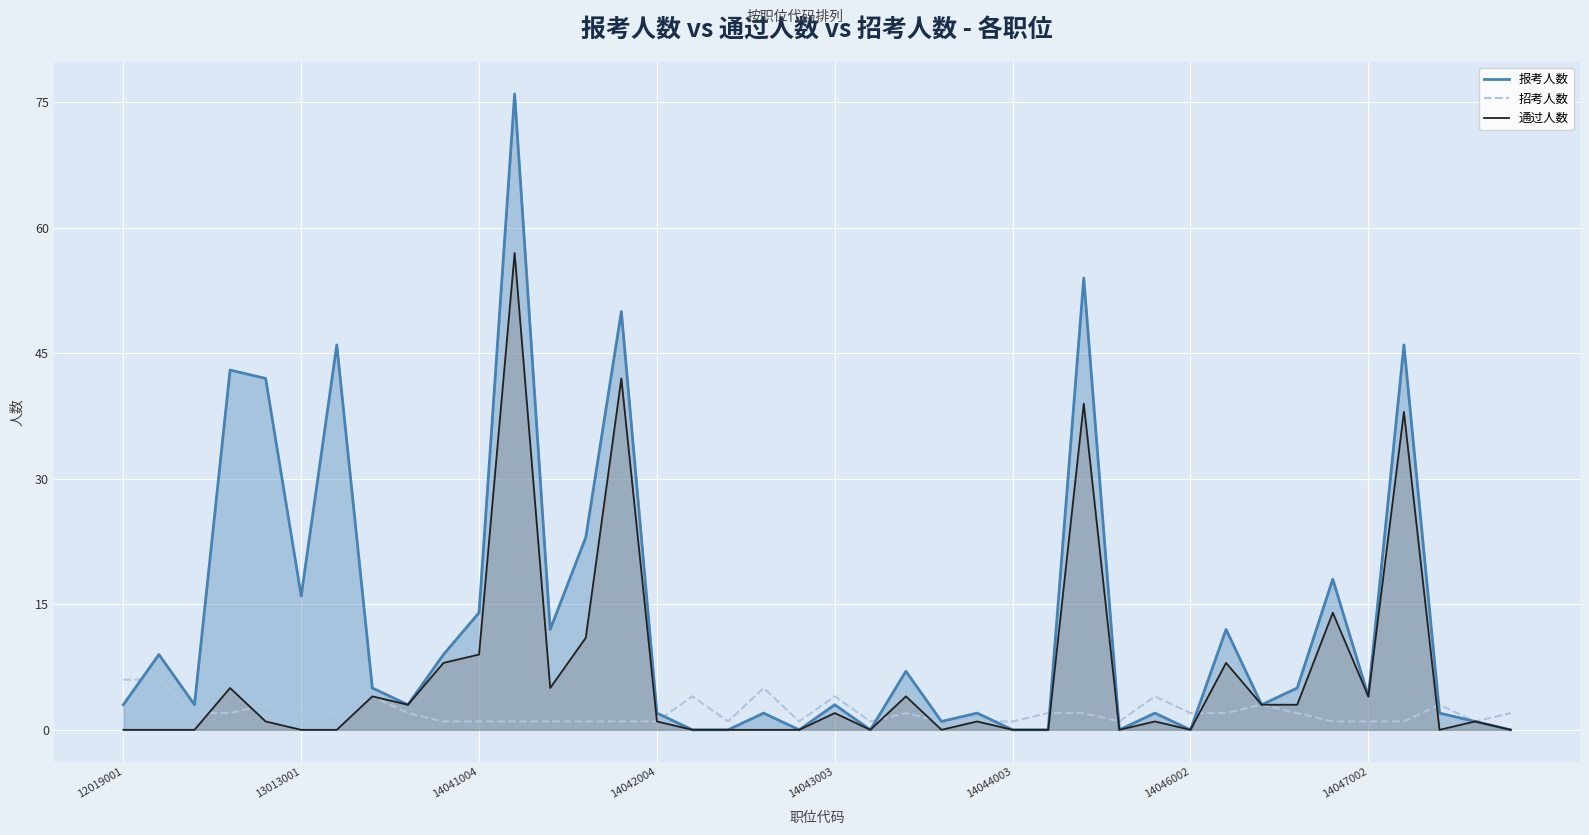

Rank the series by their average value, from lowest to highest.

招考人数, 通过人数, 报考人数